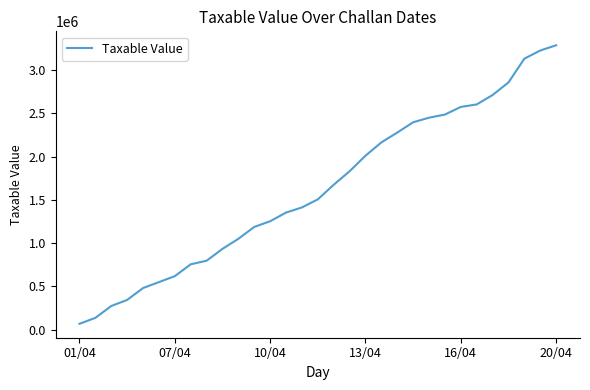

What is the maximum value shown in the chart?

3286556.2